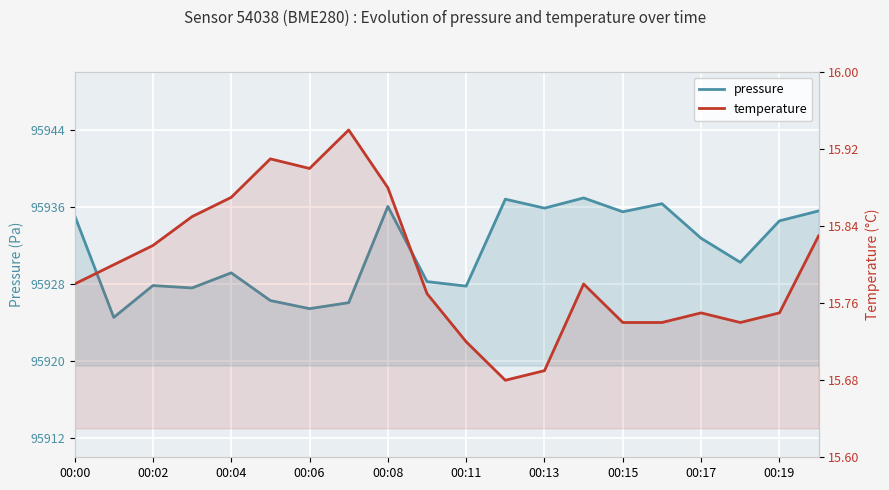

Reading left to right, extract all data points from this chart.

pressure: 95935.1	95924.5	95927.8	95927.6	95929.2	95926.3	95925.4	95926.1	95936.1	95928.2	95927.8	95936.8	95935.9	95936.9	95935.5	95936.3	95932.8	95930.2	95934.6	95935.6
temperature: 15.8	15.8	15.8	15.8	15.9	15.9	15.9	15.9	15.9	15.8	15.7	15.7	15.7	15.8	15.7	15.7	15.8	15.7	15.8	15.8